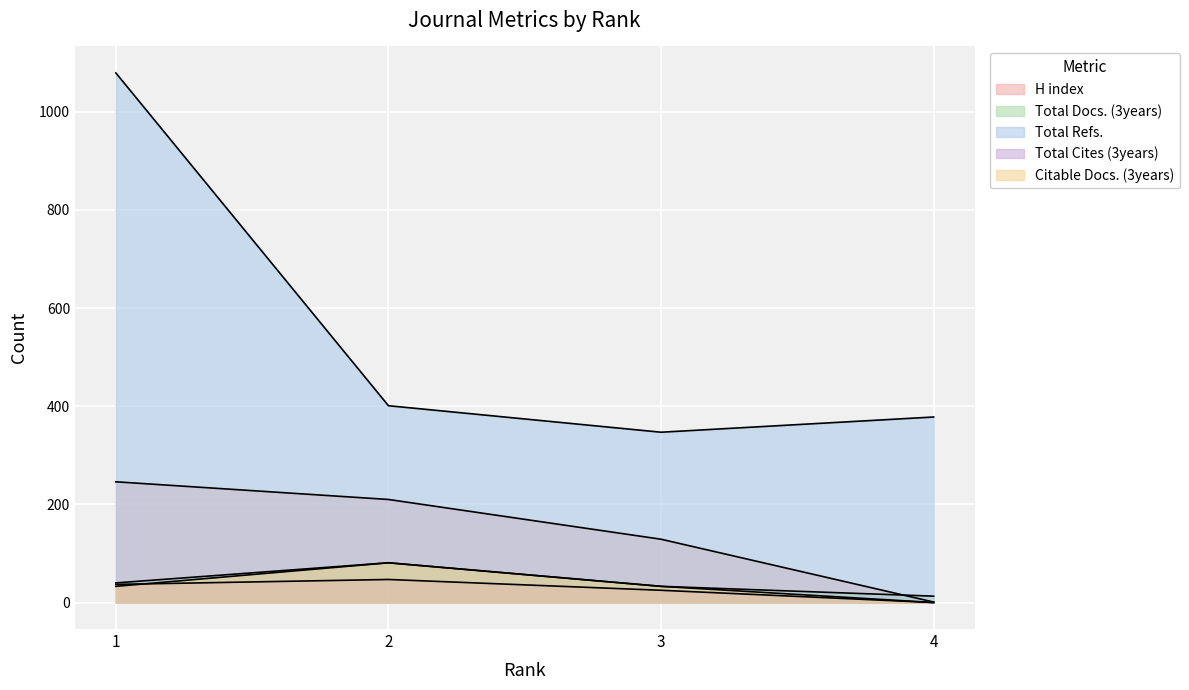

Reading left to right, what are all the values shown in this chart?

H index: 1=246	2=210	3=129	4=1
Total Docs. (3years): 1=40	2=81	3=33	4=13
Total Refs.: 1=1079	2=401	3=347	4=378
Total Cites (3years): 1=37	2=47	3=25	4=0
Citable Docs. (3years): 1=33	2=81	3=33	4=0